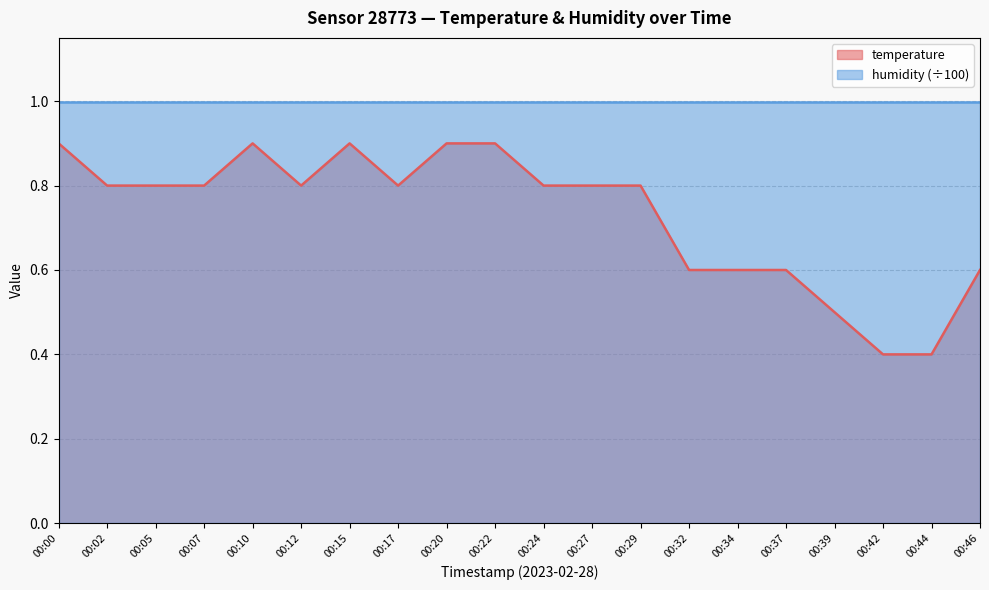

Which category has the highest value across all series?

00:00